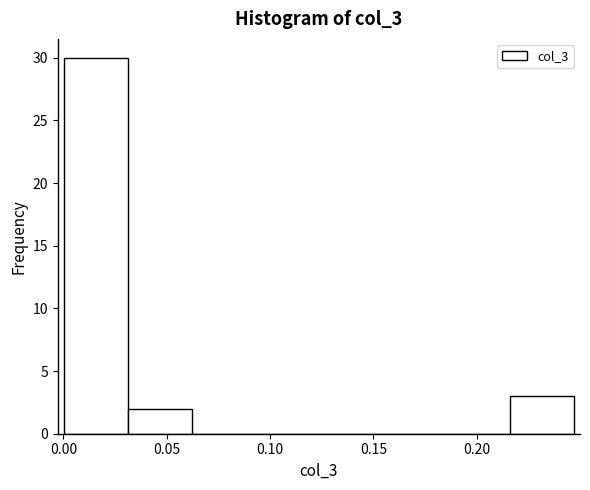

Reading left to right, transcribe this chart: for each bar, give the range it covers on the x-axis and its height. Neither the bar edges nor the heights are printed on the chart, so give them approximately, as read against the axes.

0.000 to 0.030: 30
0.030 to 0.060: 2
0.060 to 0.095: 0
0.095 to 0.125: 0
0.125 to 0.155: 0
0.155 to 0.185: 0
0.185 to 0.215: 0
0.215 to 0.245: 3